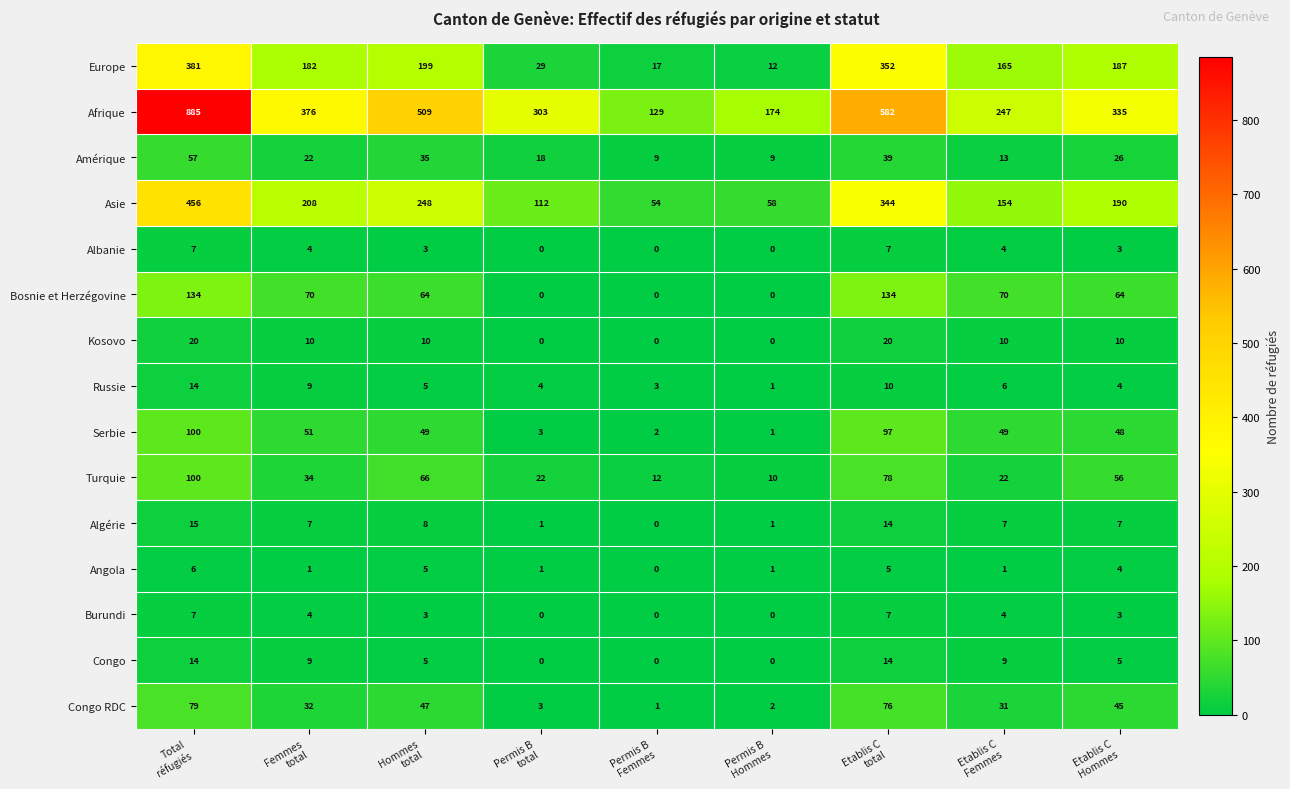

At how many categories does at least one series exceed 717?

1